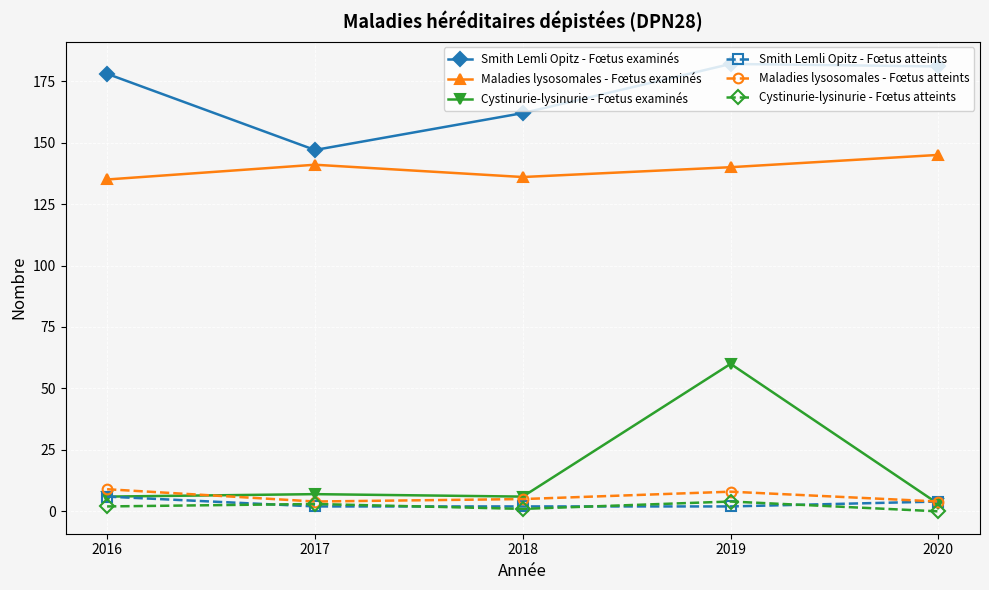

The value of Smith Lemli Opitz - Fœtus atteints at 2019 is 2. True or false?

True